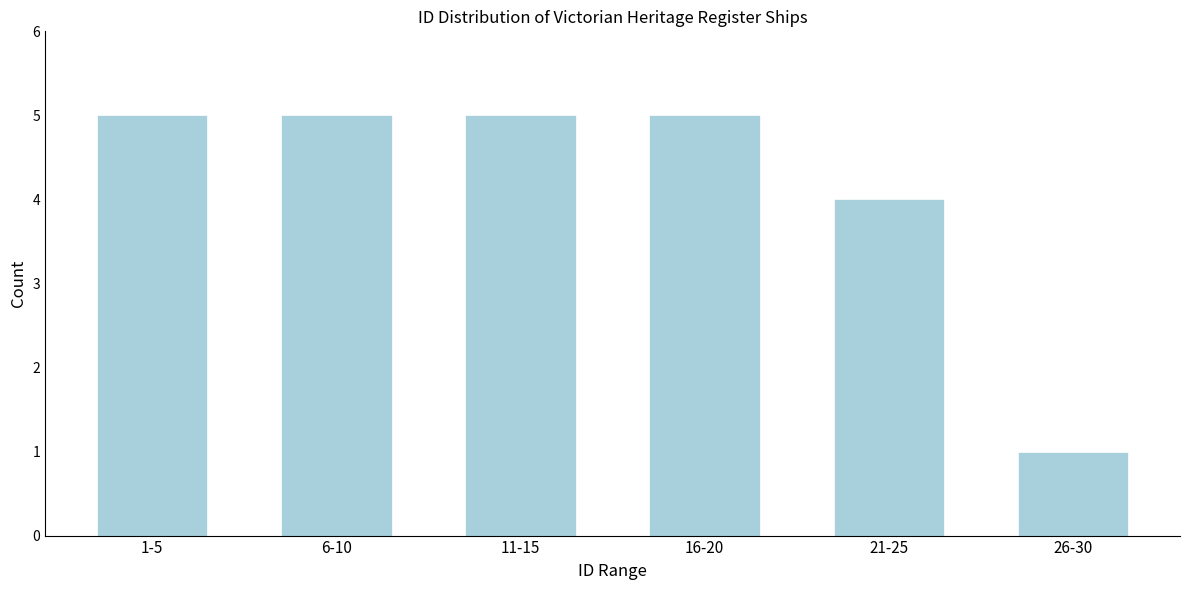

Reading left to right, transcribe all the data shown in this chart.

5	5	5	5	4	1